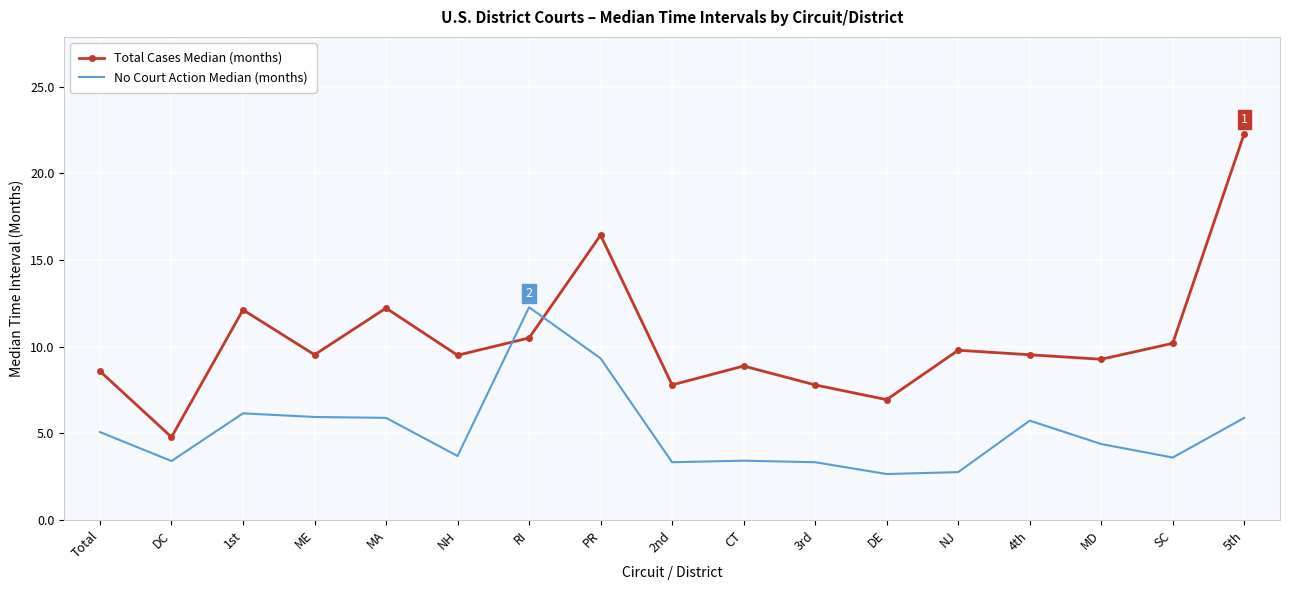

What value does the Total Cases Median (months) series have at 5th?

22.3